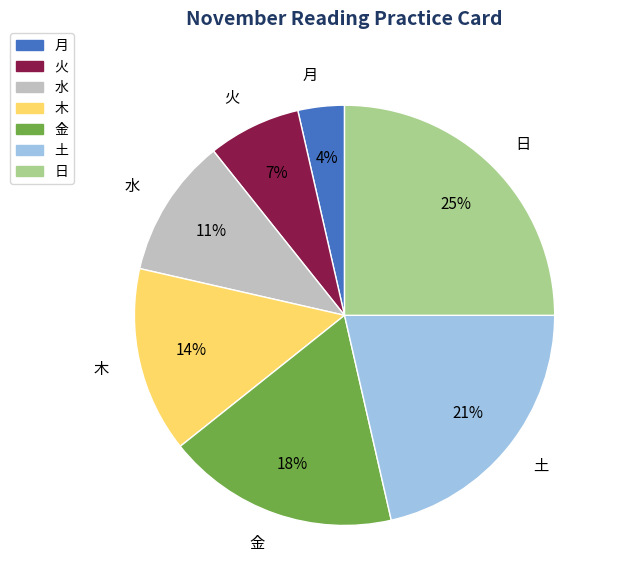

What percentage is the 金 slice, to the nearest percent?

18%